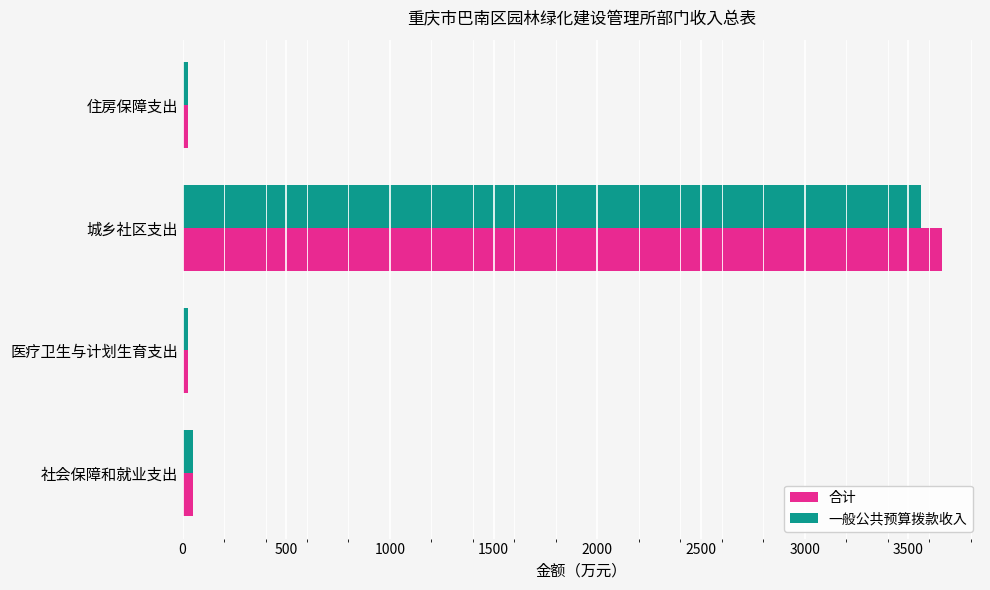

What is the sum of all 一般公共预算拨款收入 values?

3662.8